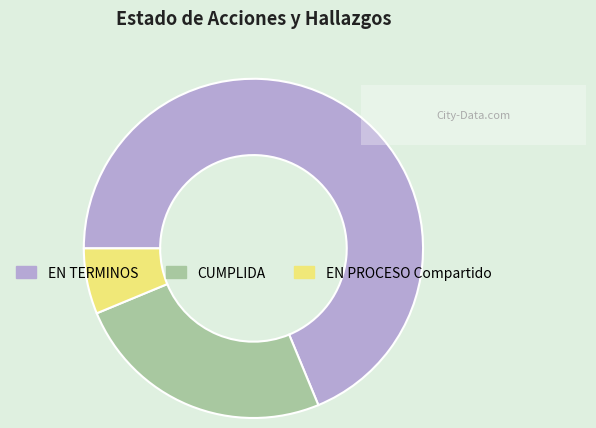

Which has a higher value, EN PROCESO Compartido or CUMPLIDA?

CUMPLIDA